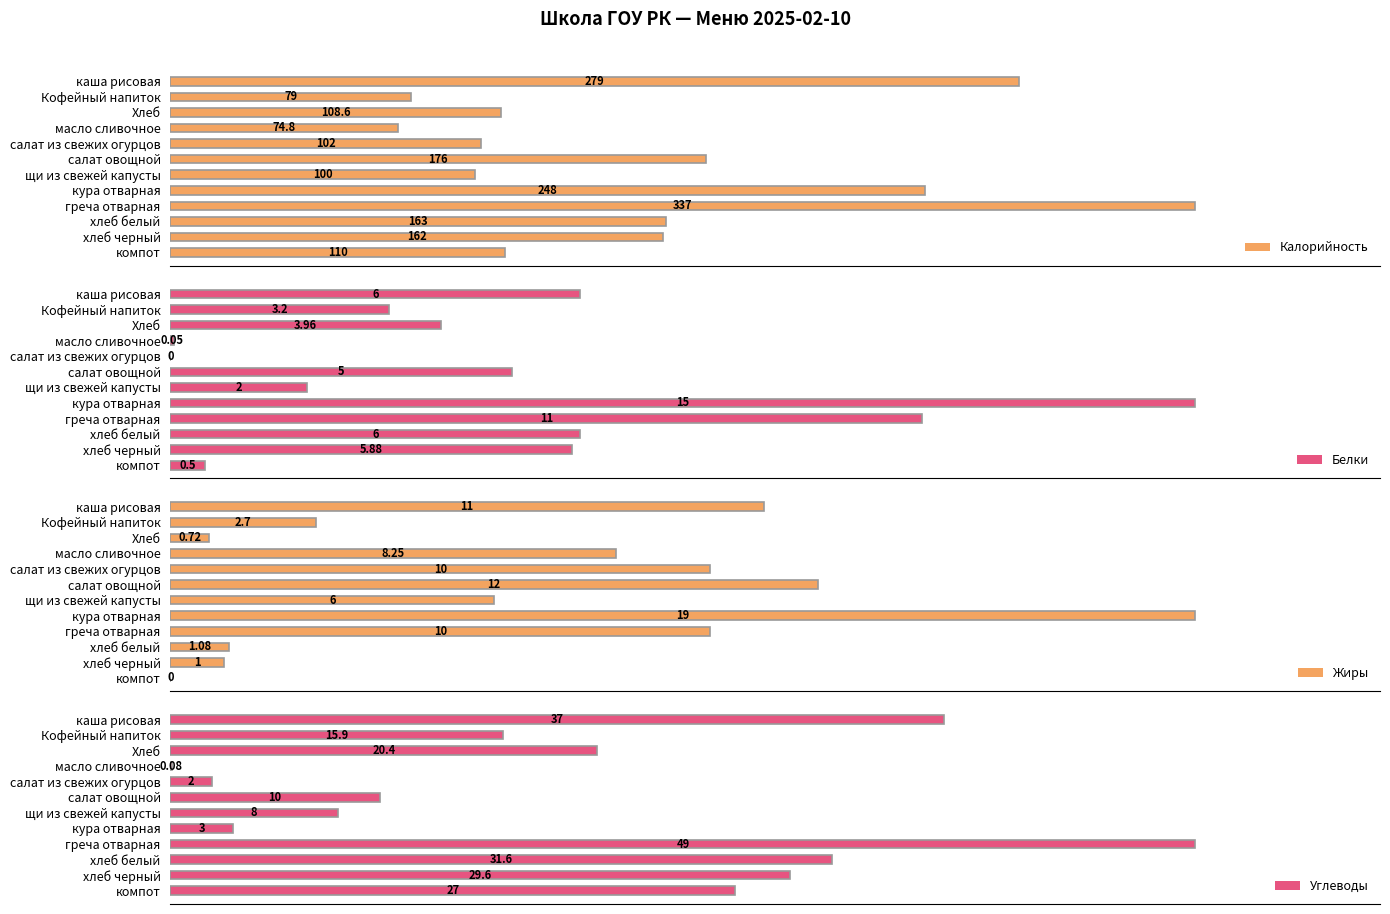

What is the sum of all Жиры values?

81.8